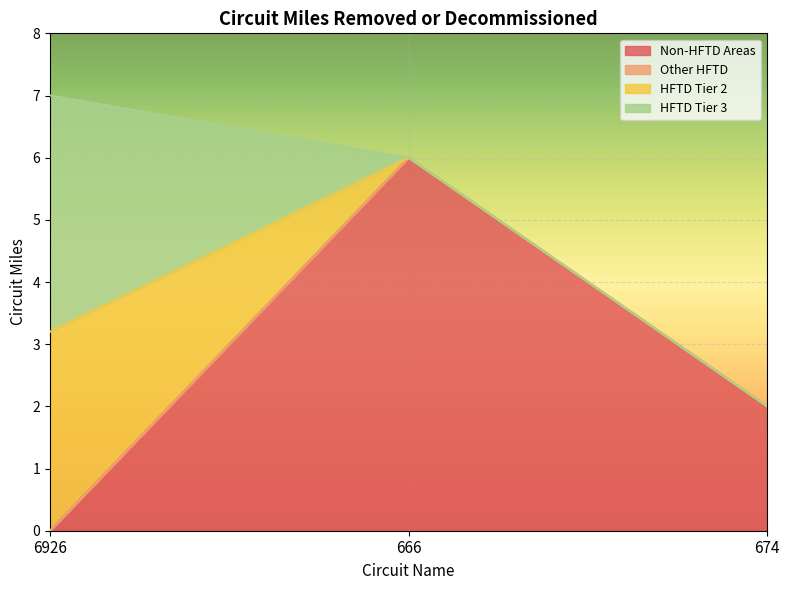

What is the maximum value for HFTD Tier 3?

3.8